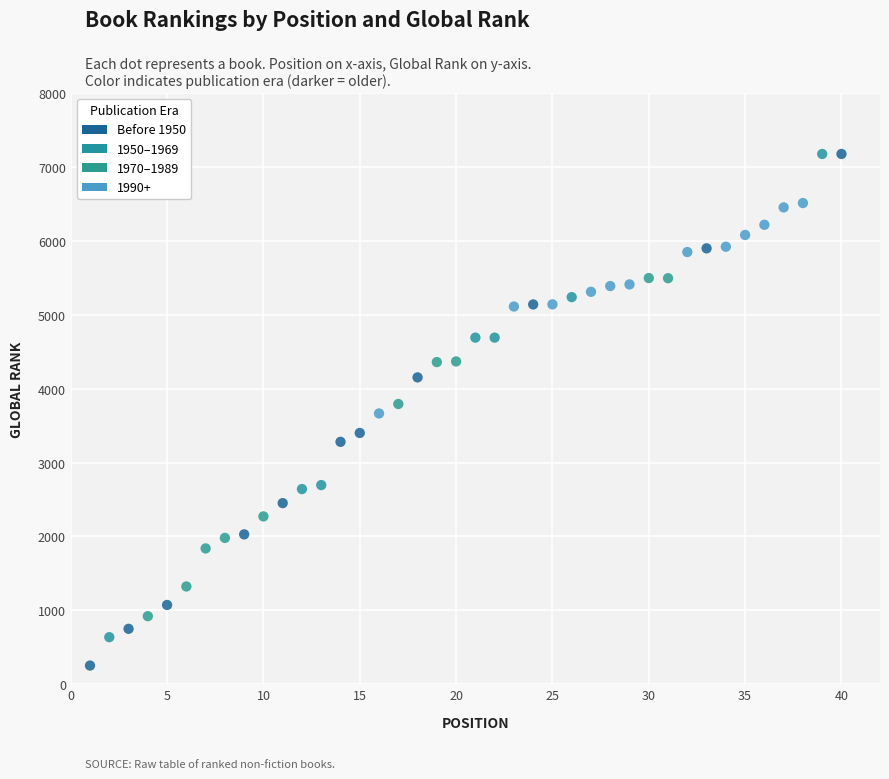

What is the range of X values (max minus min)?

39